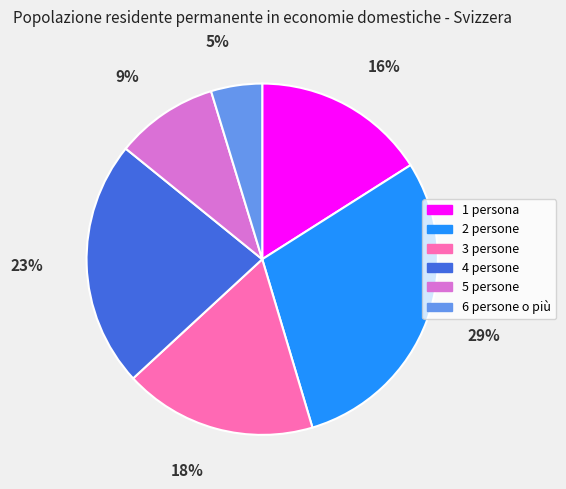

Count the number of slices in the pie.

6